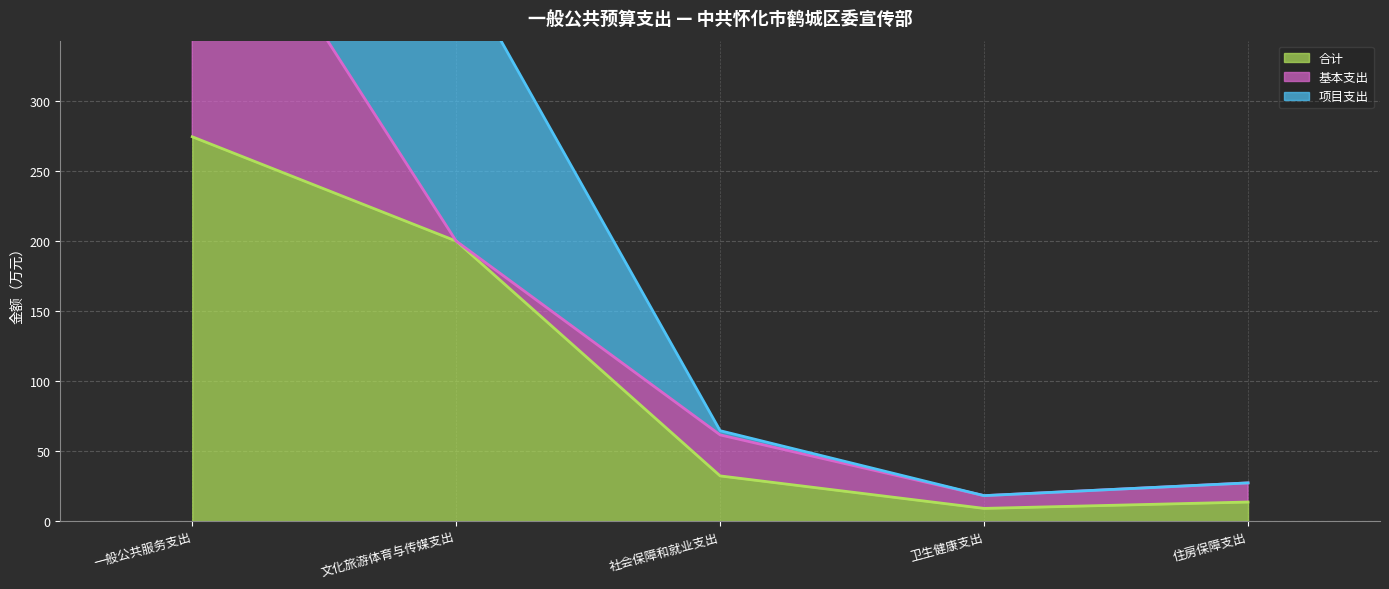

True or false: 合计 and 基本支出 intersect in this chart.

False